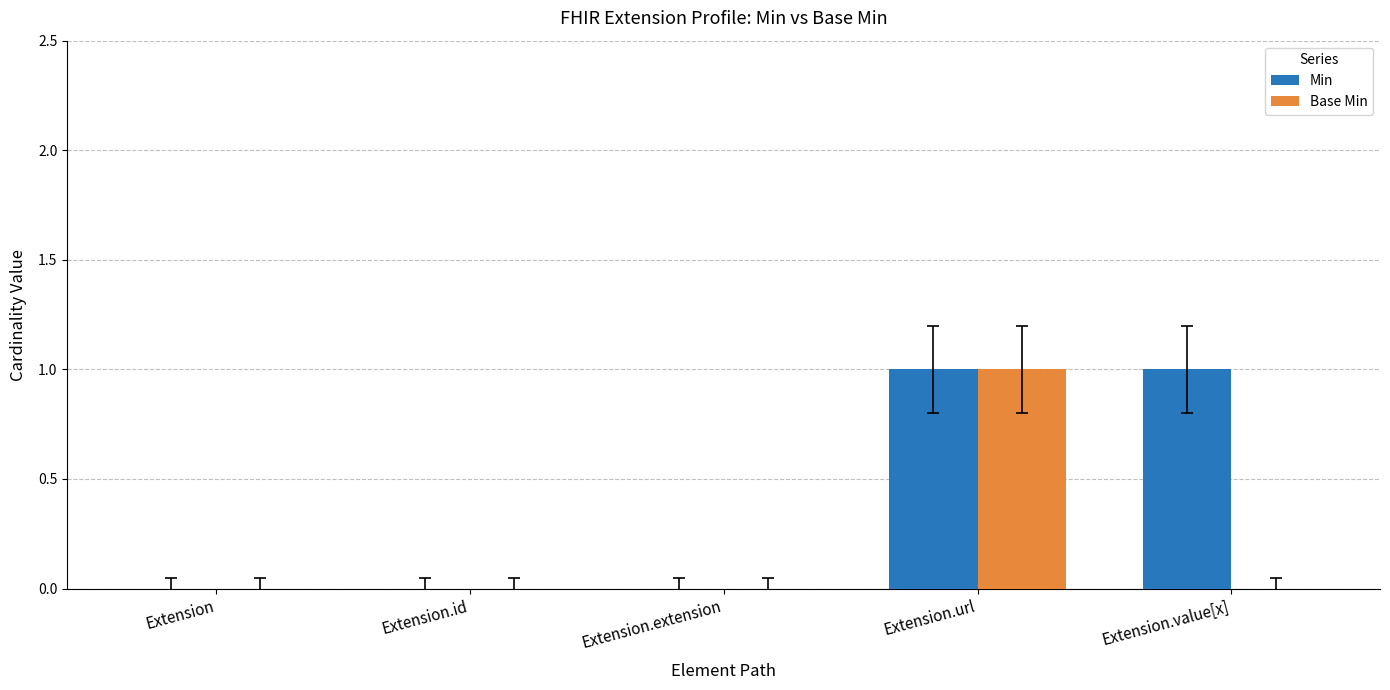

At which category is the sum across all series the highest?

Extension.url